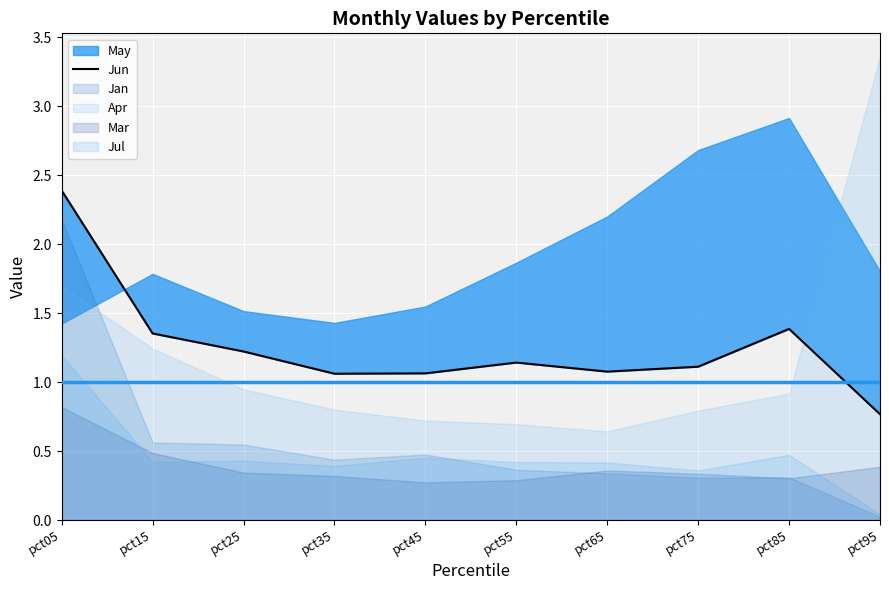

Reading left to right, transcribe all the data shown in this chart.

2.4	1.4	1.2	1.1	1.1	1.1	1.1	1.1	1.4	0.8